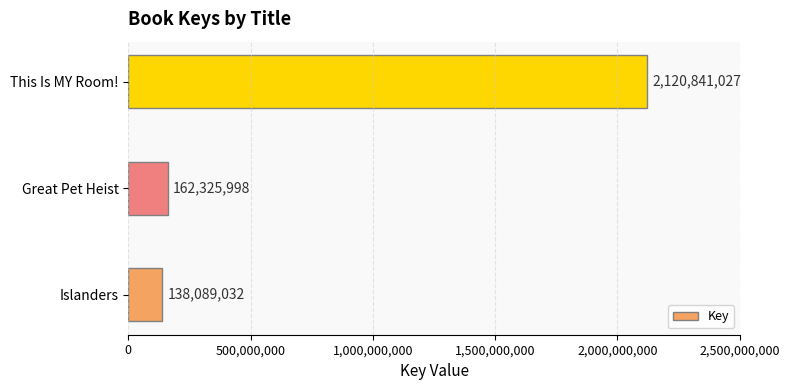

List the labels in order of value, smallest first.

Islanders, Great Pet Heist, This Is MY Room!